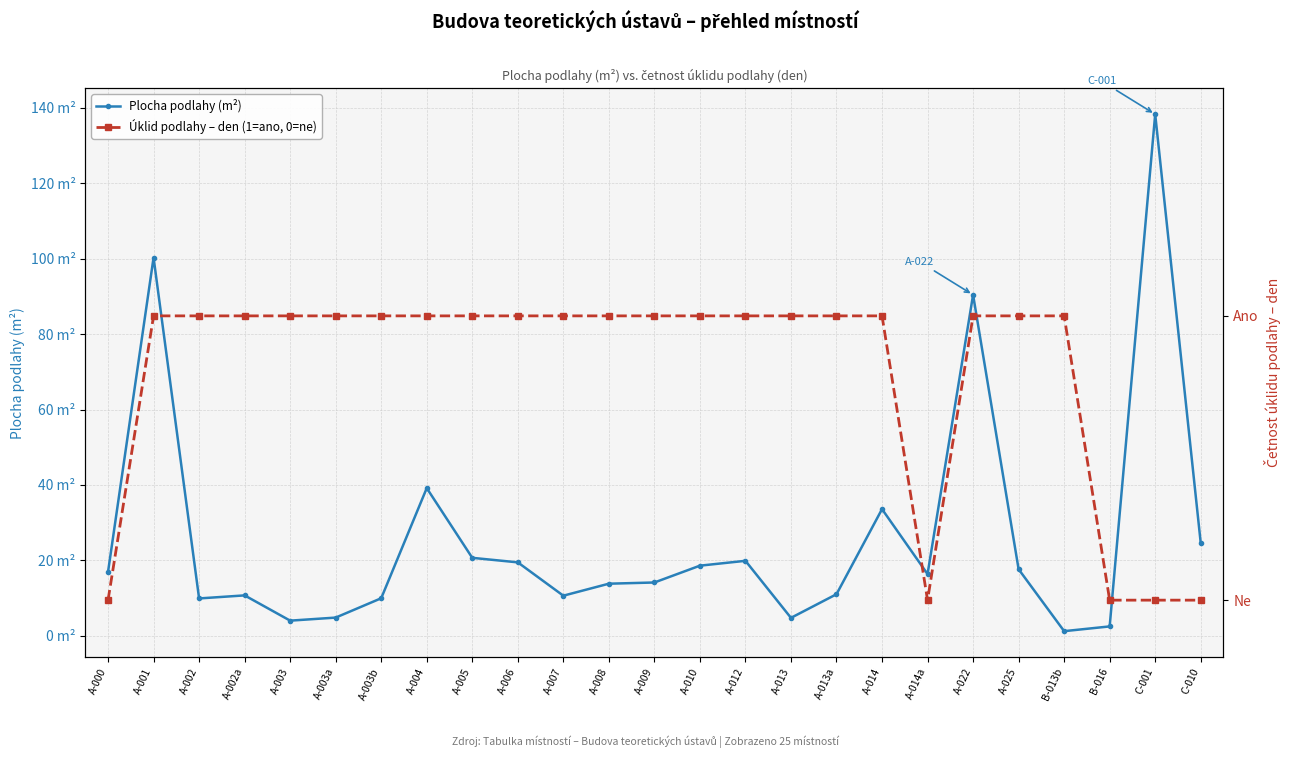

What position from the right is A-002?

23